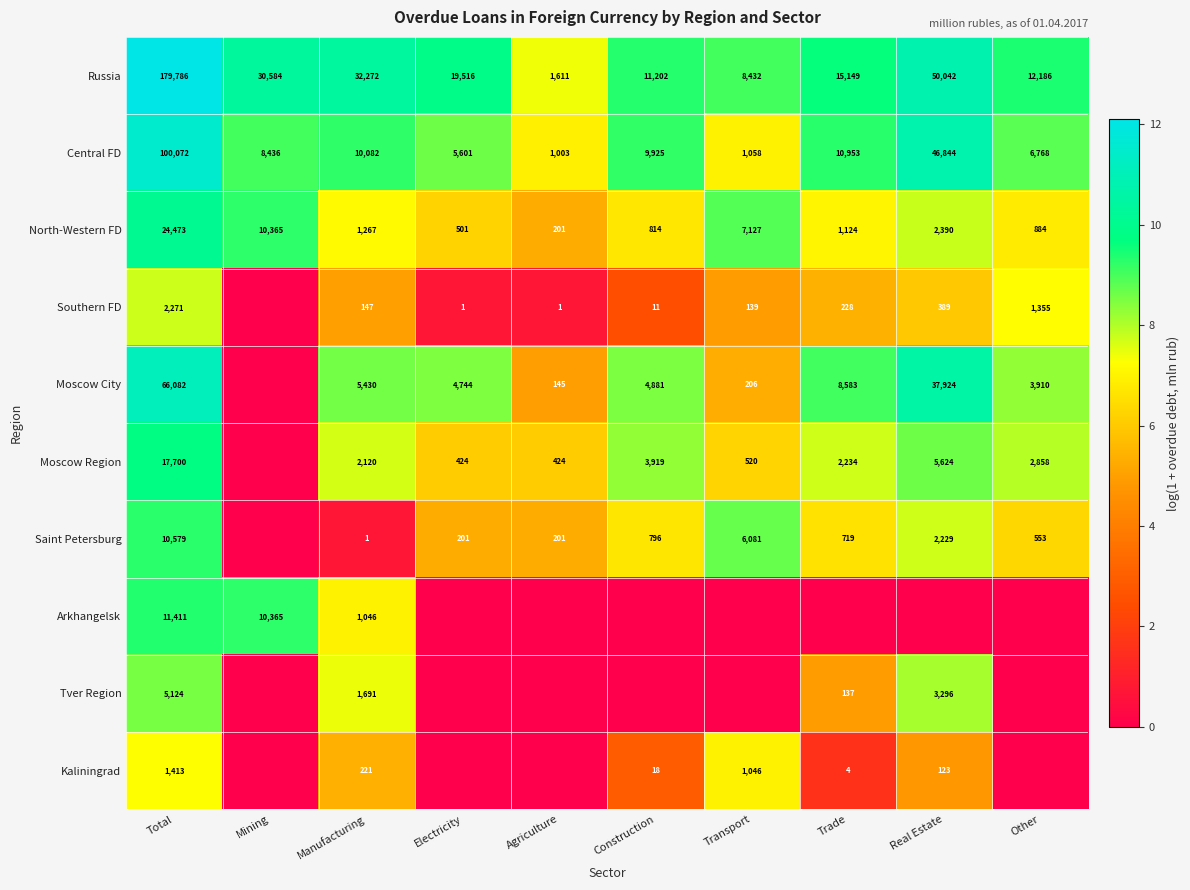

Which label corresponds to the smallest value in the chart?

Mining